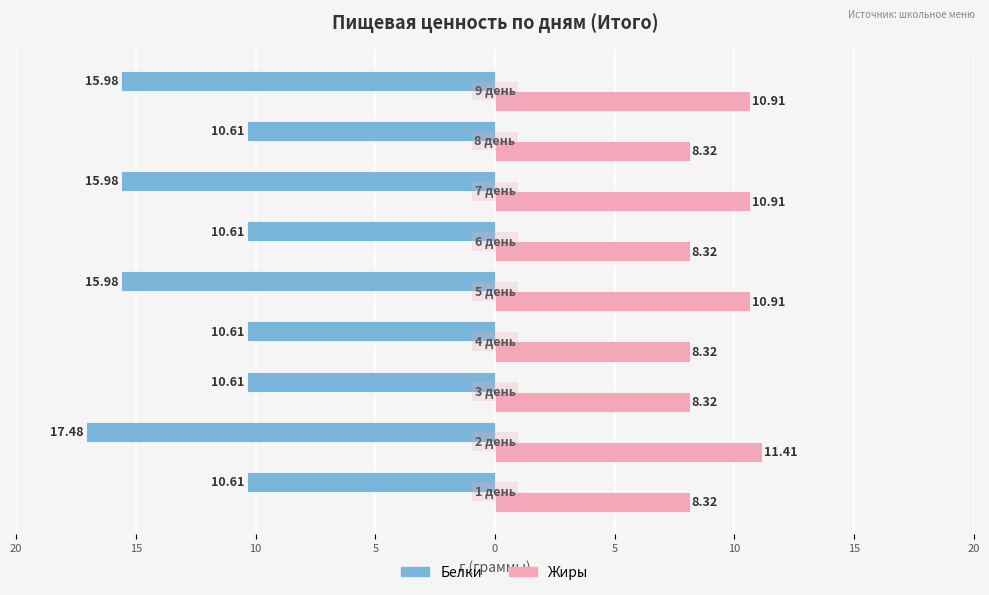

What are all the series names shown in the legend?

Белки, Жиры